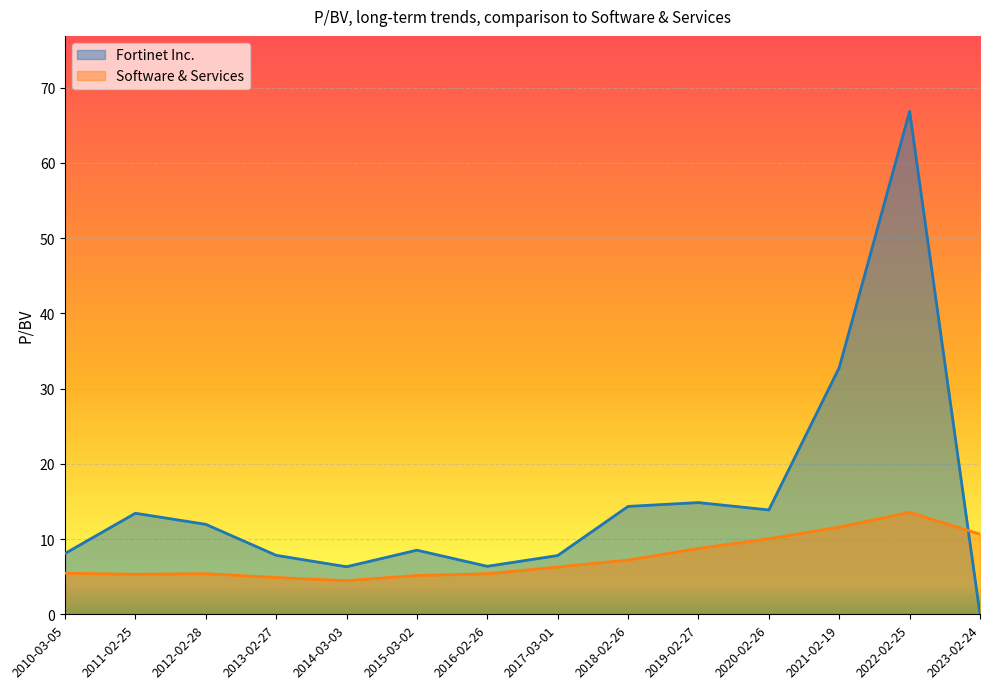

At which category does the chart reach its peak across all series?

2022-02-25